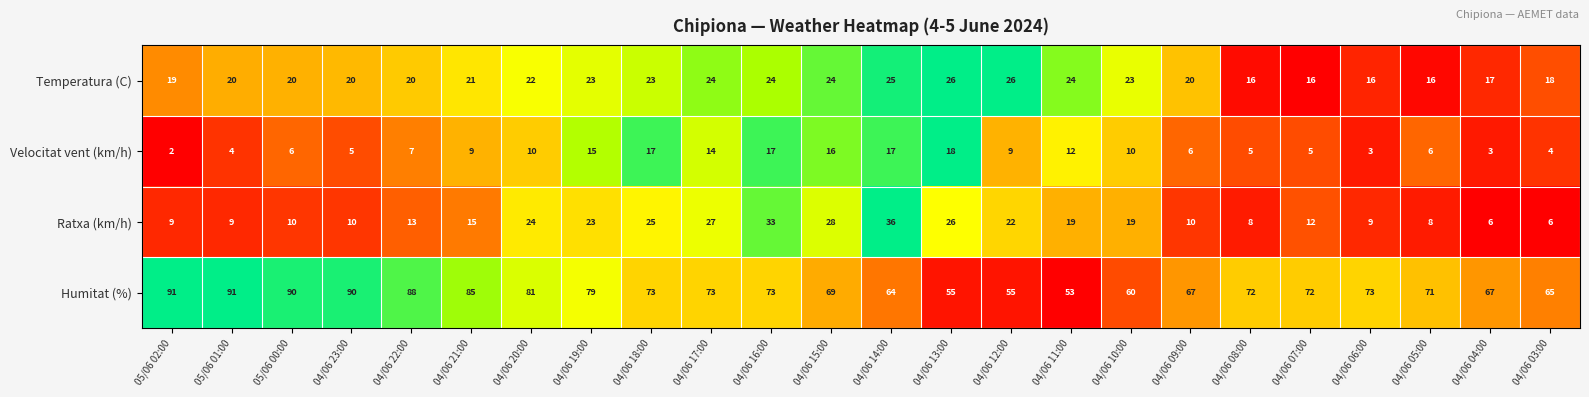

What is the difference between the Temperatura (C) values at 04/06 11:00 and 04/06 07:00?

8